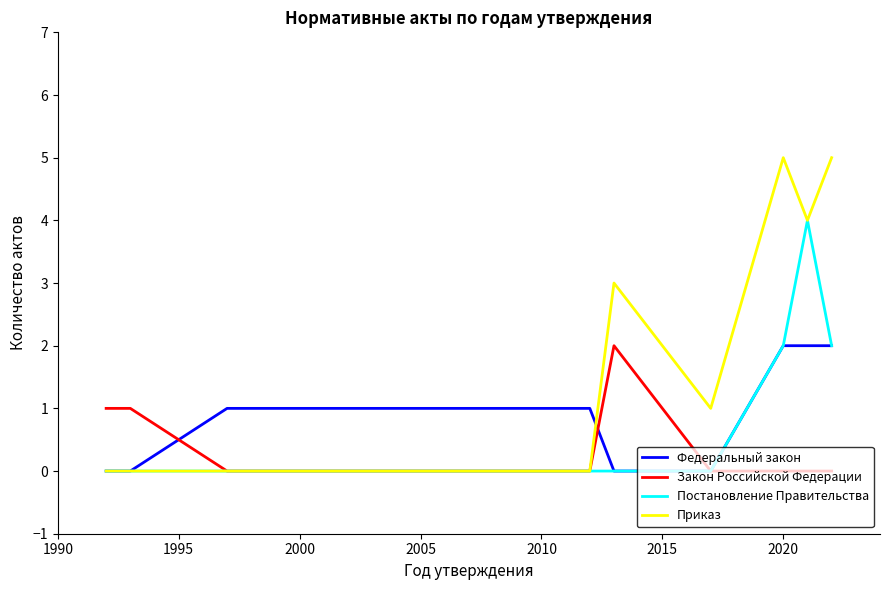

Which series has the widest spread of values?

Приказ